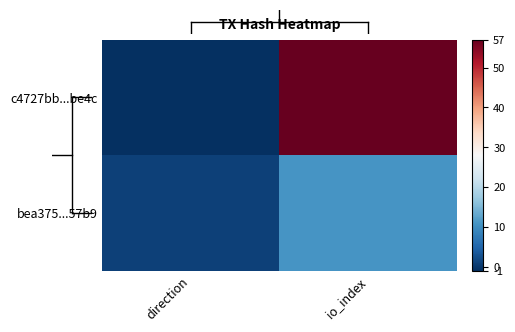

At which category is the sum across all series the highest?

io_index